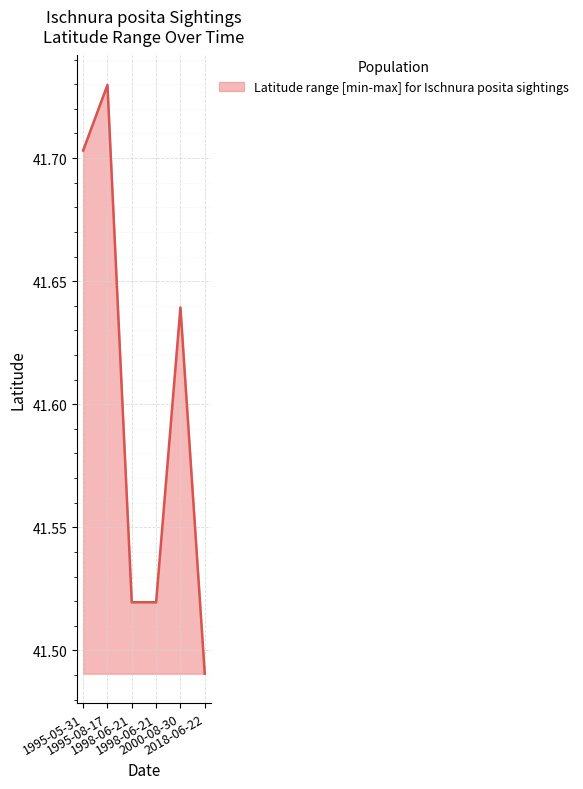

Which has a higher value, 2018-06-22 or 1995-05-31?

1995-05-31